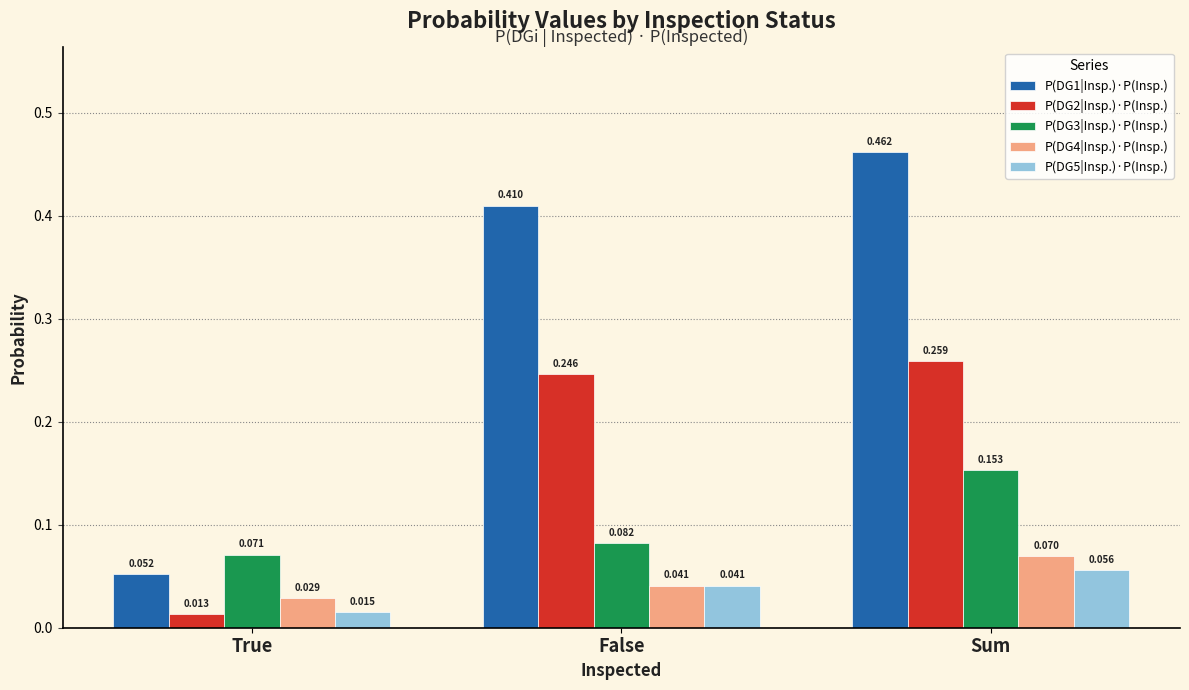

List the labels in order of P(DG5|Insp.)·P(Insp.) value, largest first.

Sum, False, True